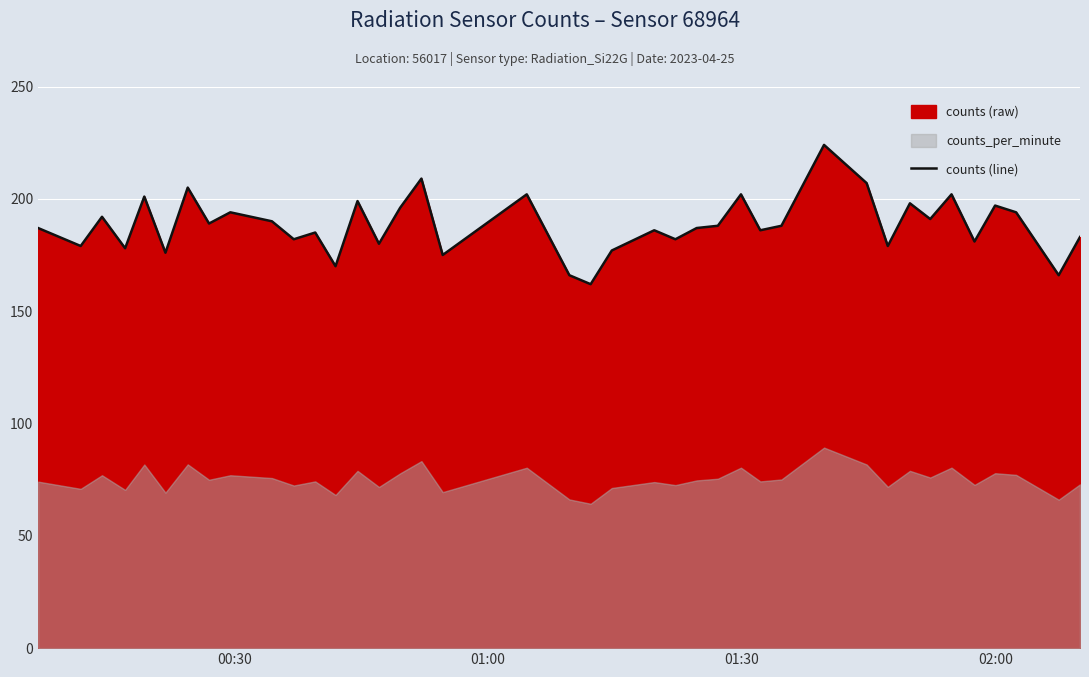

What is the highest value of the counts (line) series?

224